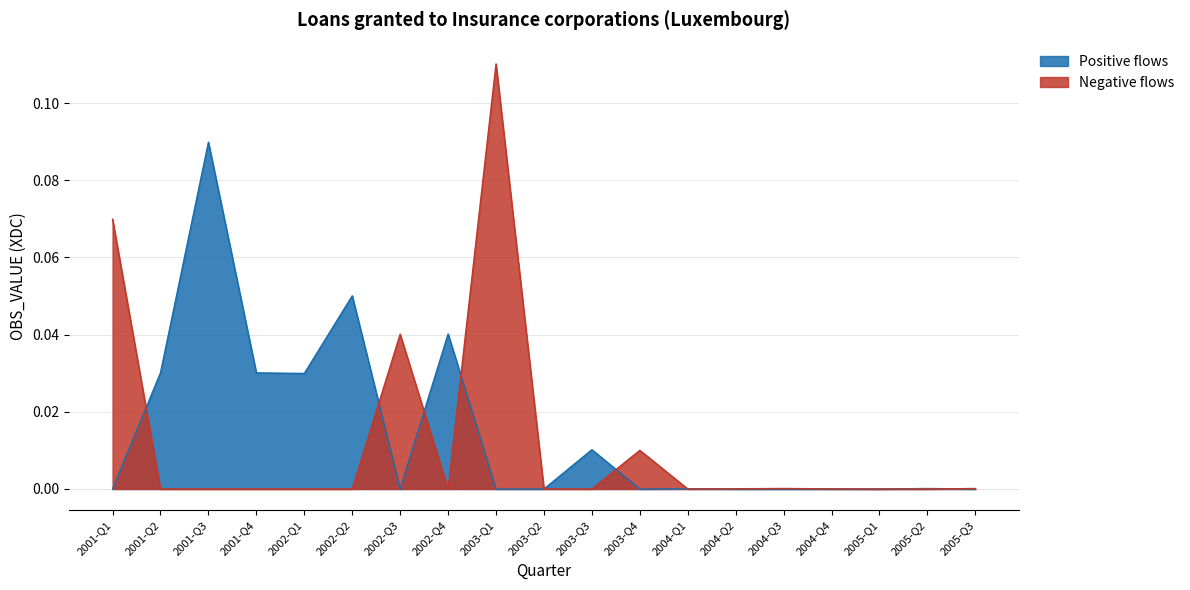

Does the chart have visible grid lines?

Yes